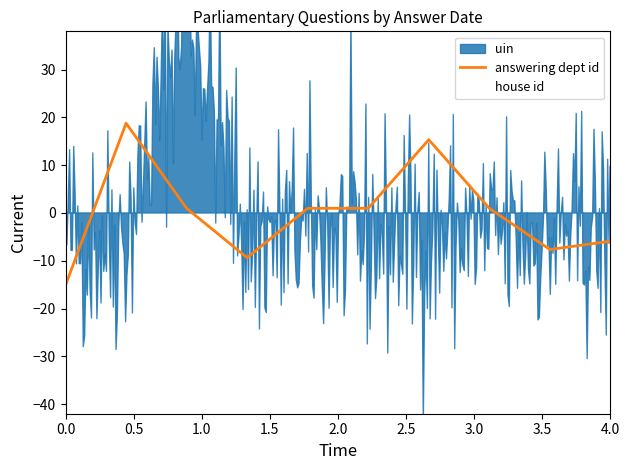

The house id series shows 0.0 at 4.0. True or false?

True